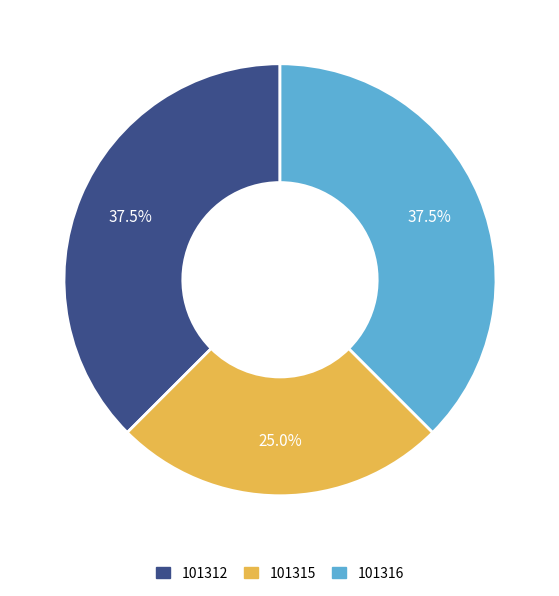

Does any single category account for the majority?

No